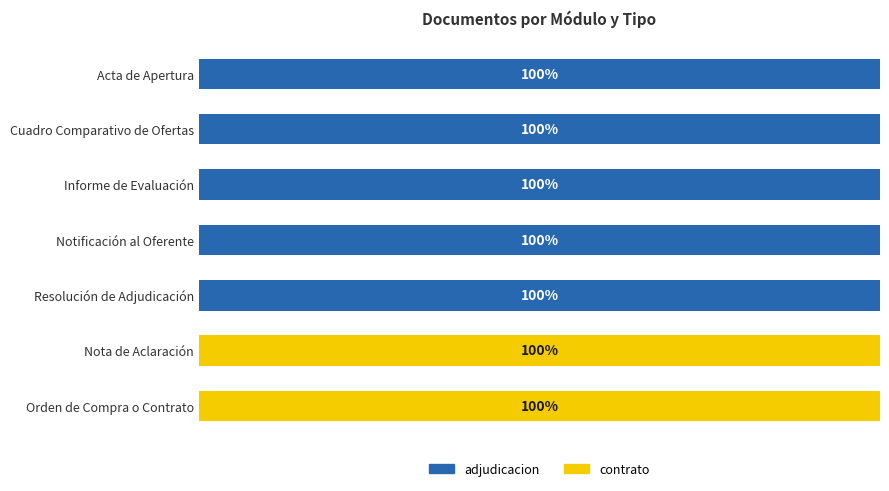

What are all the series names shown in the legend?

adjudicacion, contrato